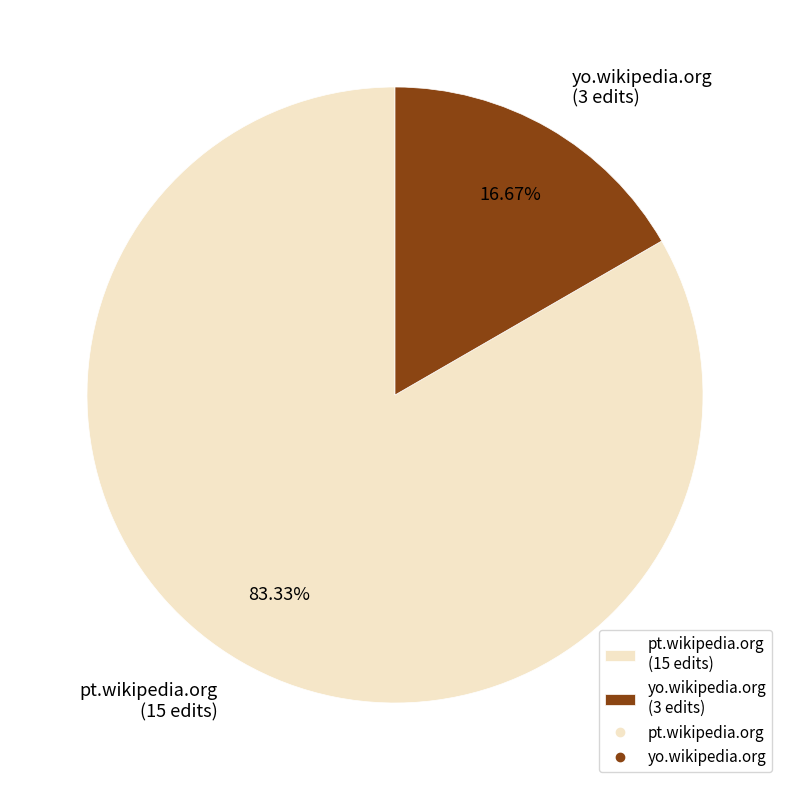

What is the smallest slice in the pie chart?

yo.wikipedia.org